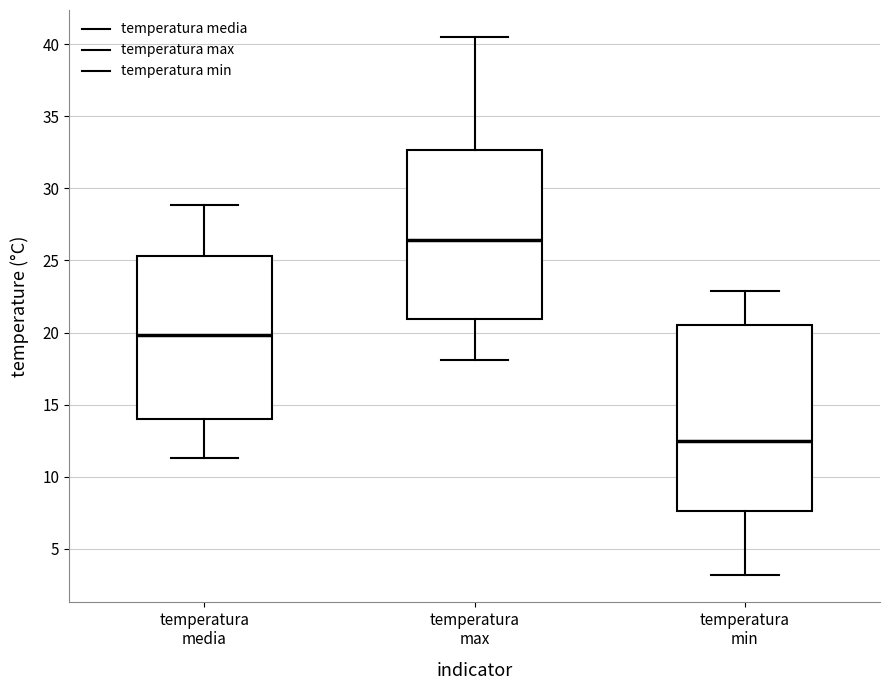

Reading left to right, transcribe this box plot: for each box, give where its median line is, the range the box spans, and where its two whiskers end, as read against the y-axis. The values are not printed on the chart, so give them approximately, as read against the axis.

temperatura media: median 20.0, box 14.0 to 25.5, whiskers 11.5 to 29.0
temperatura max: median 26.5, box 21.0 to 32.5, whiskers 18.0 to 40.5
temperatura min: median 12.5, box 7.5 to 20.5, whiskers 3.0 to 23.0